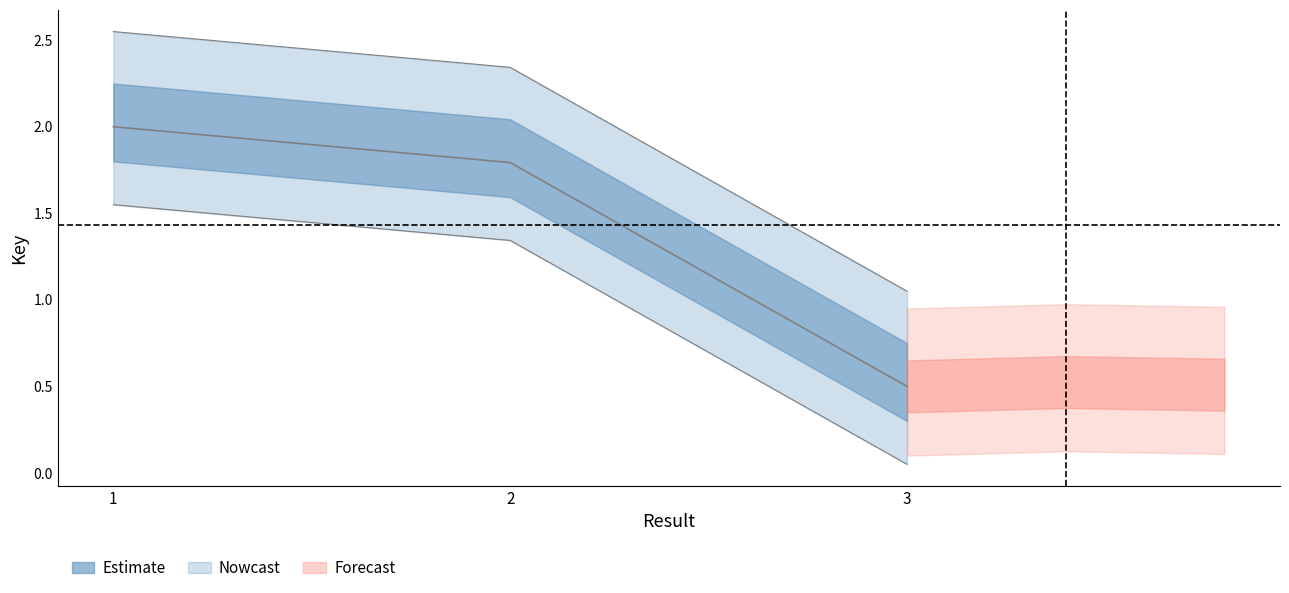

Where is the data nearest to the value 1?

3